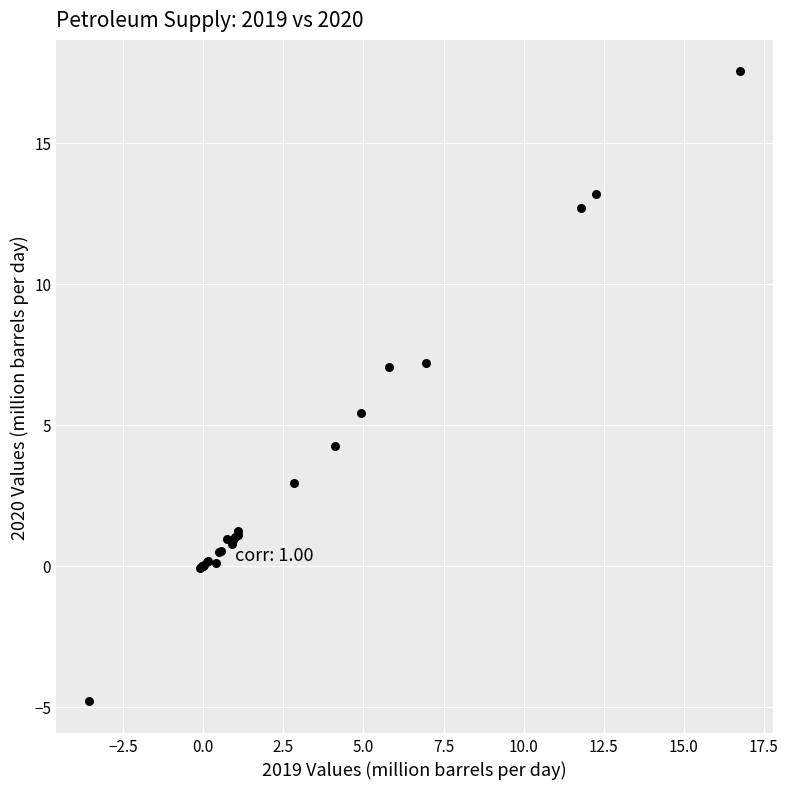

What Y value in the scatter plot is closest to 6?

5.4